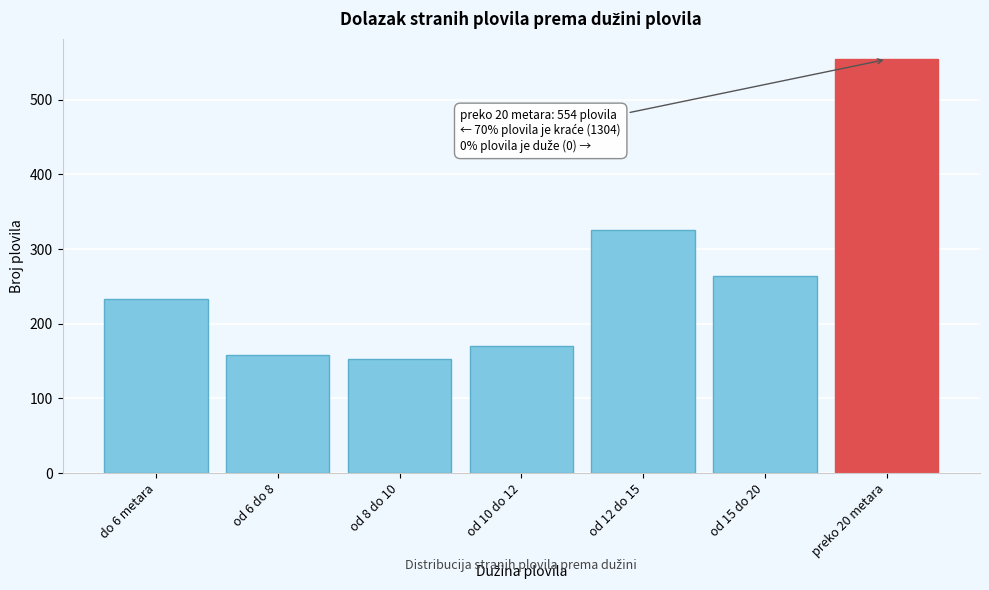

Reading left to right, what are all the values shown in this chart?

do 6 metara=233	od 6 do 8=158	od 8 do 10=153	od 10 do 12=170	od 12 do 15=326	od 15 do 20=264	preko 20 metara=554